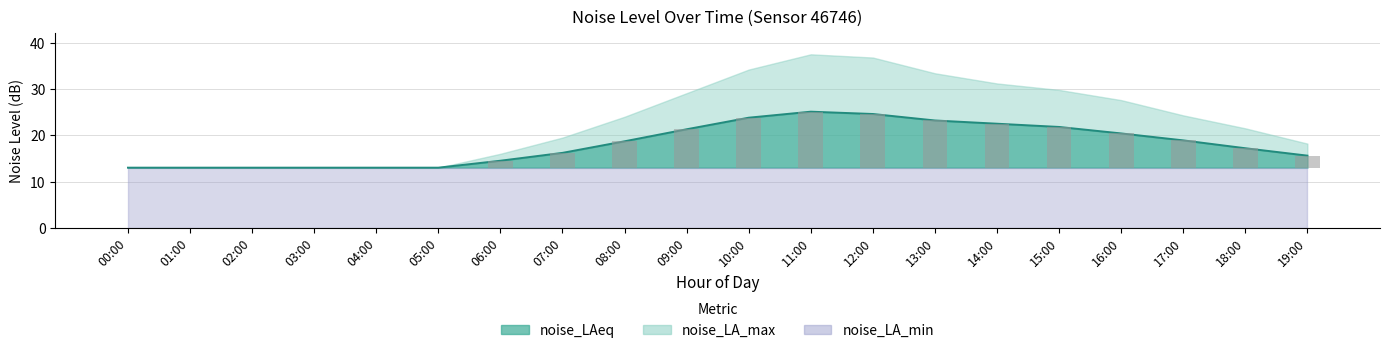

Is it true that the value at 01:00 is -7.0?

False